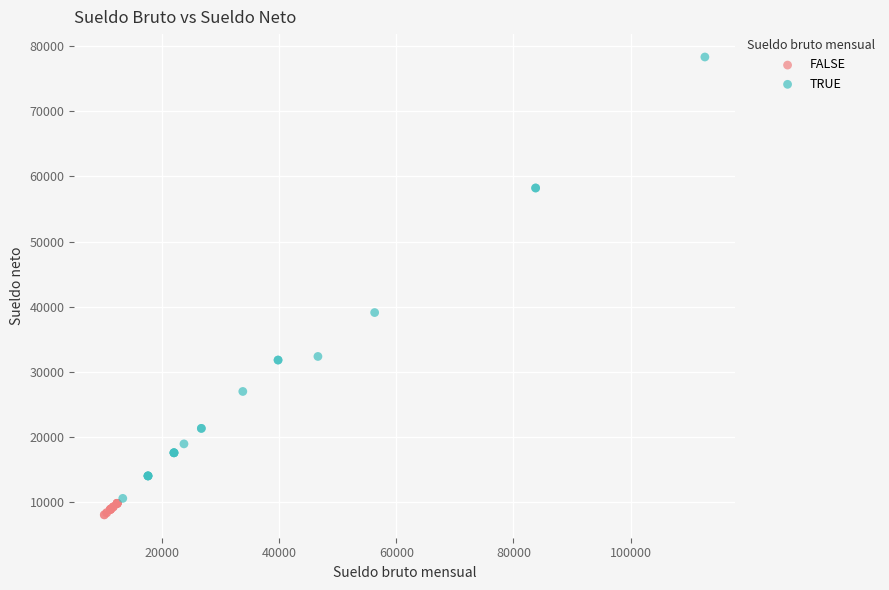

Which series reaches the maximum Y coordinate?

TRUE